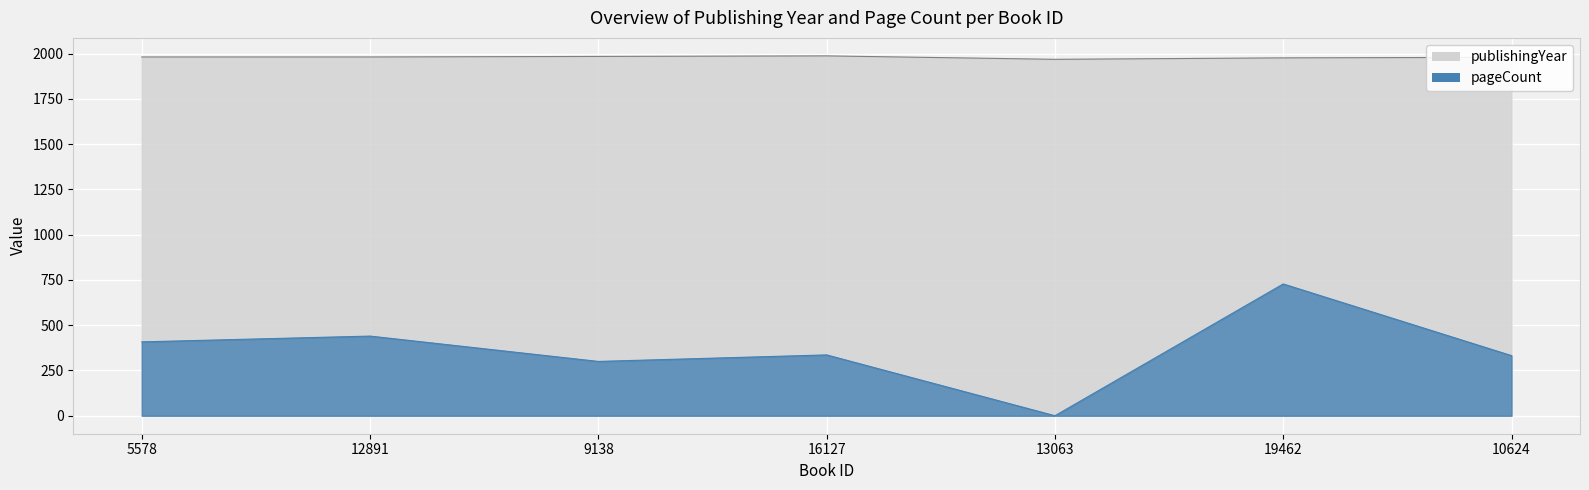

What is the total value across all series at 5578?

2390